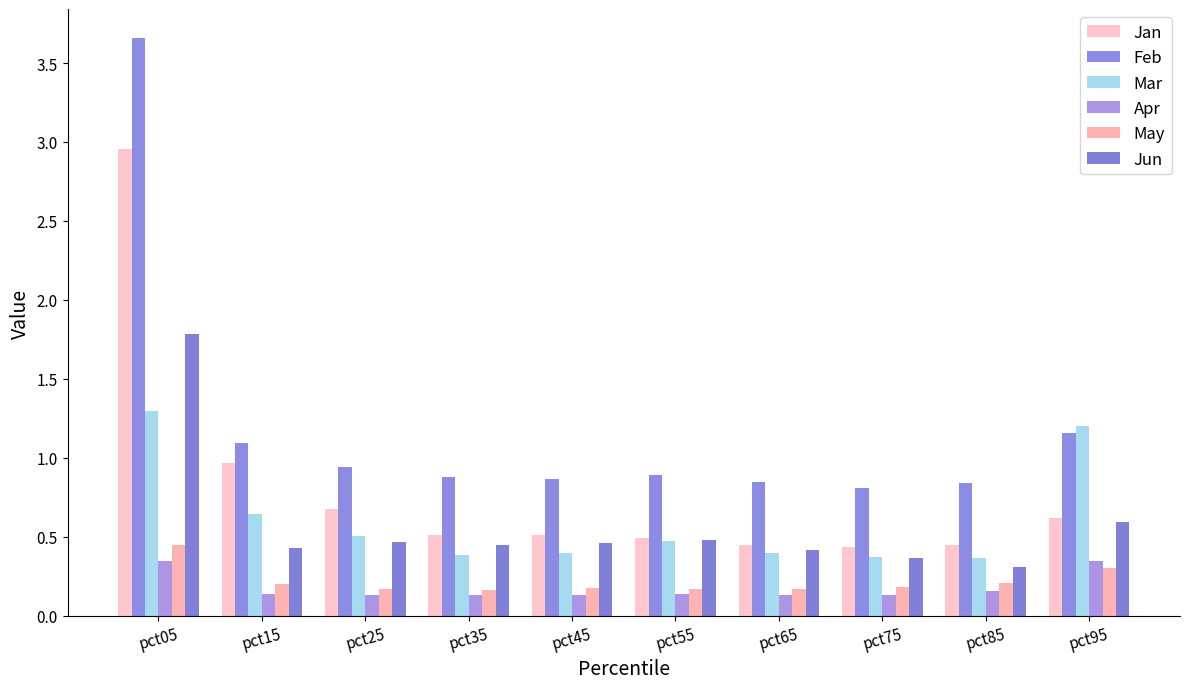

Reading left to right, transcribe all the data shown in this chart.

Jan: 3.0	1.0	0.7	0.5	0.5	0.5	0.5	0.4	0.4	0.6
Feb: 3.7	1.1	0.9	0.9	0.9	0.9	0.8	0.8	0.8	1.2
Mar: 1.3	0.6	0.5	0.4	0.4	0.5	0.4	0.4	0.4	1.2
Apr: 0.4	0.1	0.1	0.1	0.1	0.1	0.1	0.1	0.2	0.3
May: 0.5	0.2	0.2	0.2	0.2	0.2	0.2	0.2	0.2	0.3
Jun: 1.8	0.4	0.5	0.4	0.5	0.5	0.4	0.4	0.3	0.6